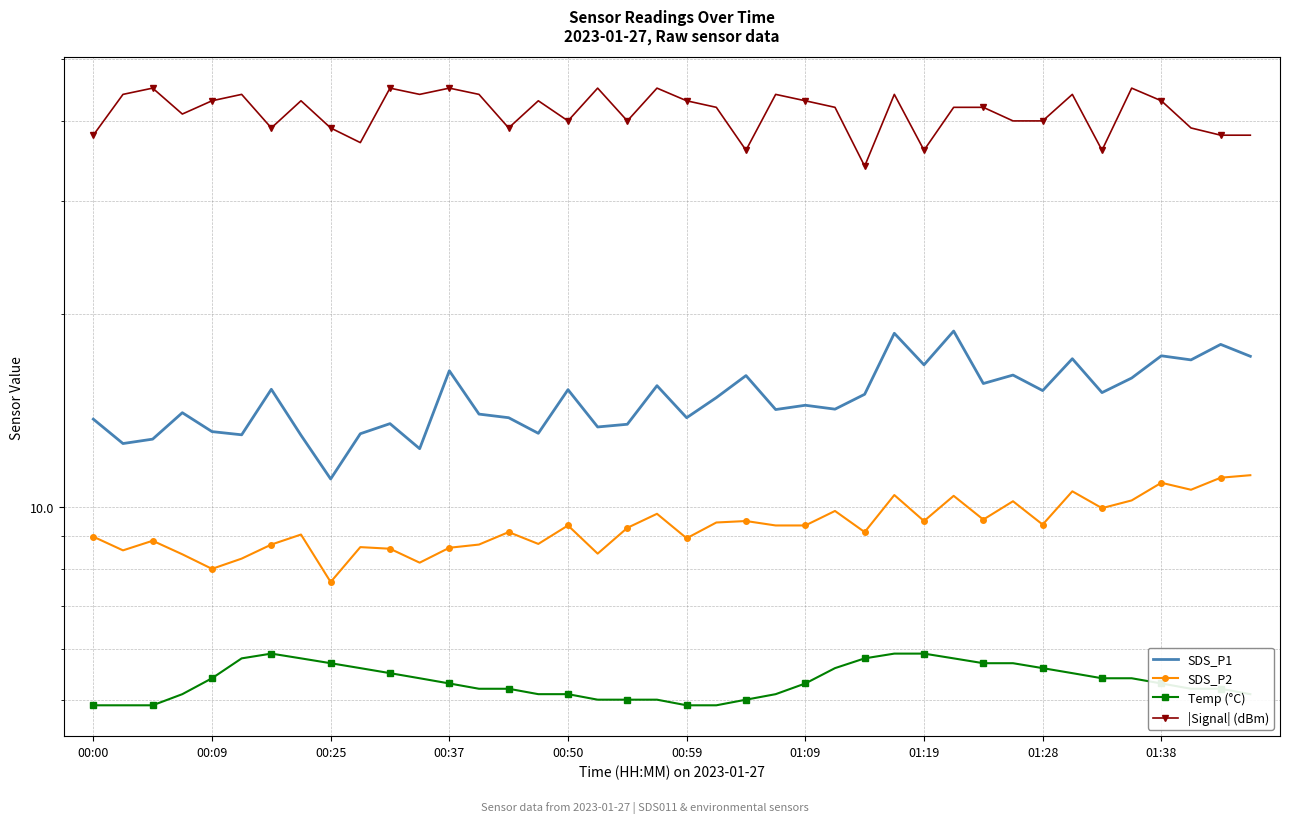

True or false: SDS_P2 has a value of 9.5 at 22.

True